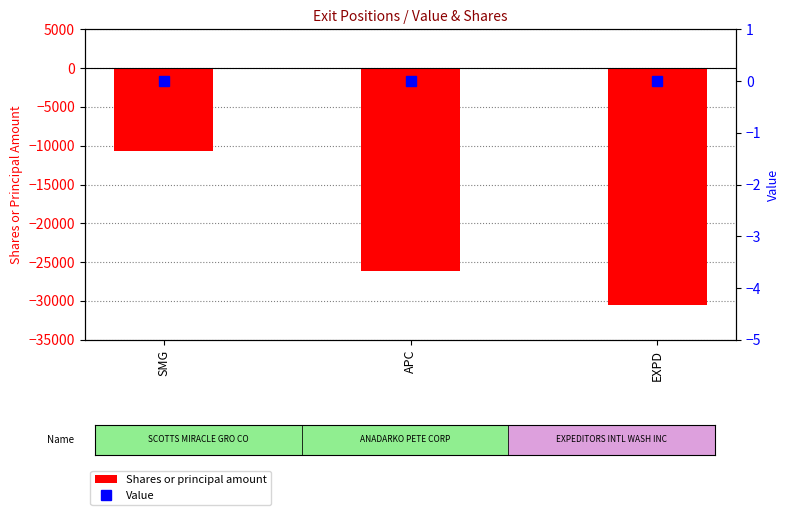

Which series has the largest total across all categories?

Value